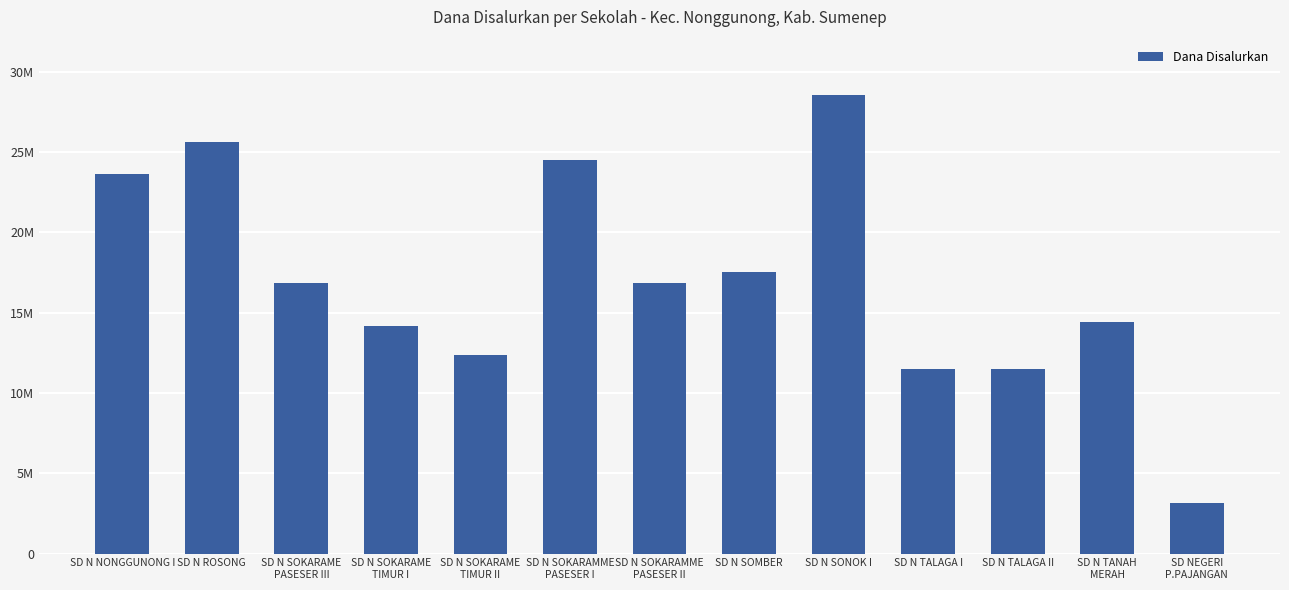

What is the smallest value displayed?

3150000